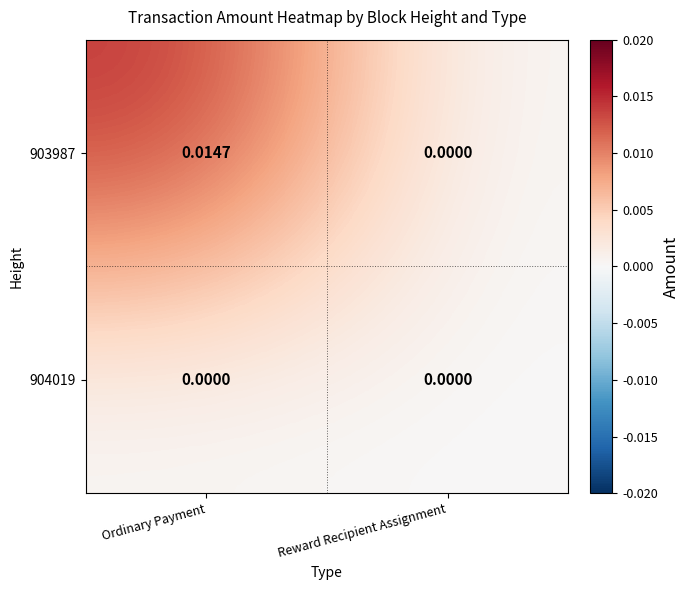

At which category is the sum across all series the highest?

Ordinary Payment